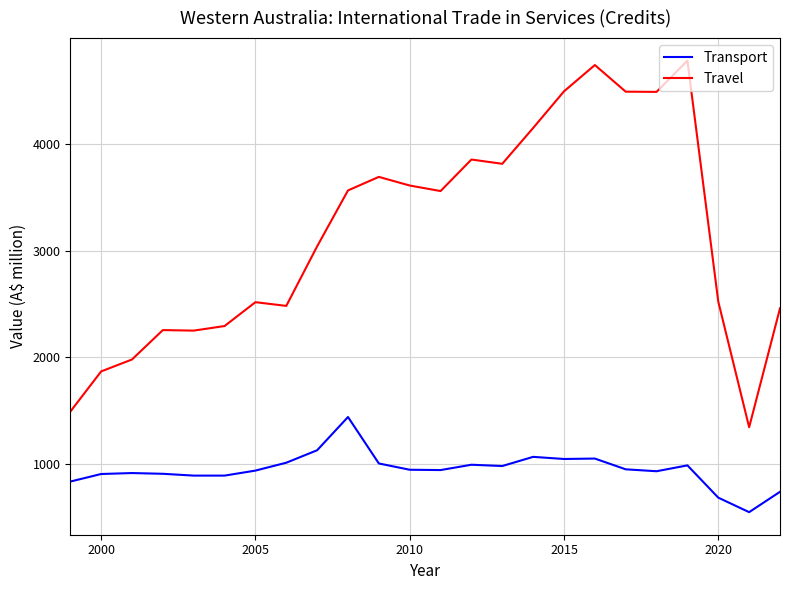

Which series has the widest spread of values?

Travel